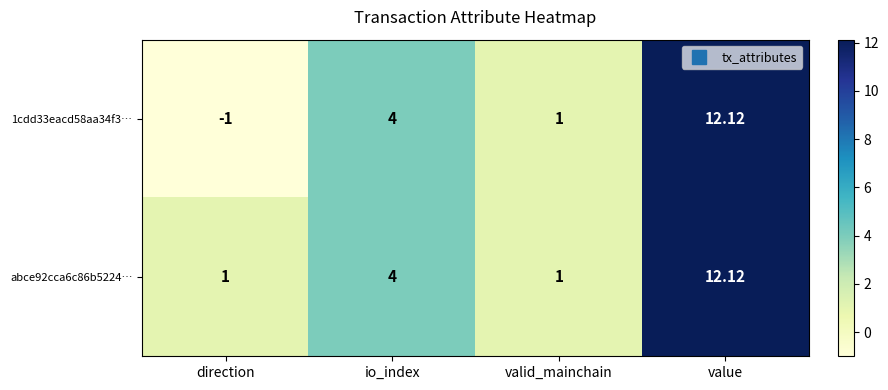

At how many categories does at least one series exceed 9?

1